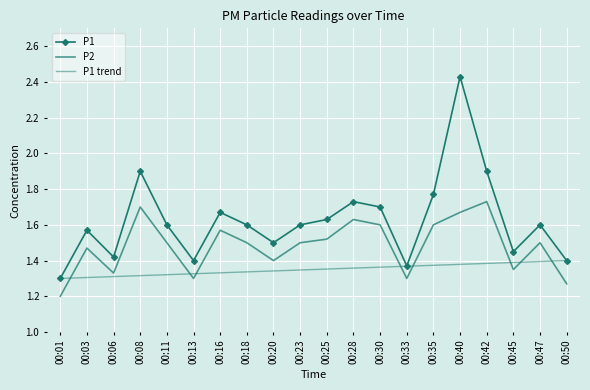

At how many categories does at least one series exceed 1?

20